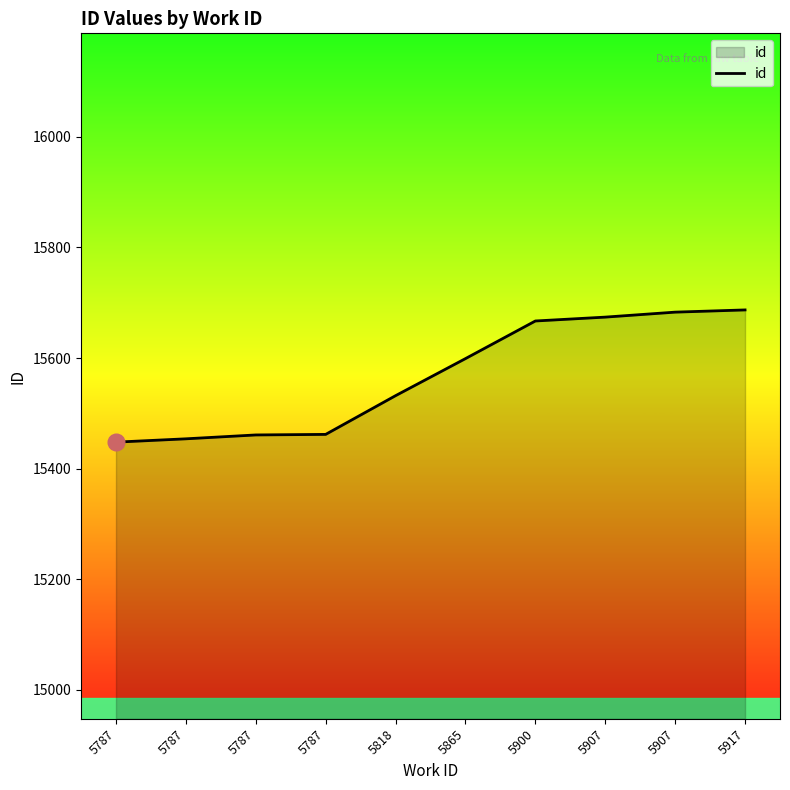

Approximately how many times larger is the value at 5907 compared to 5787?

1.0